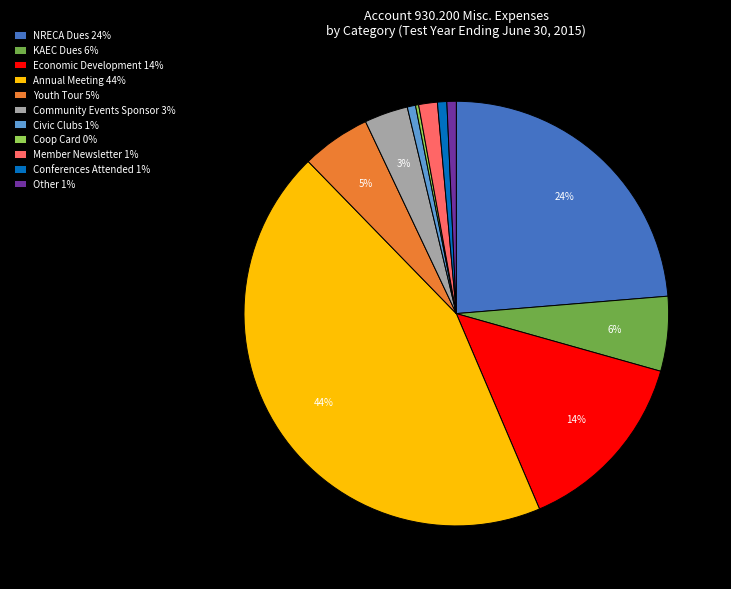

To the nearest percent, what is the combined percentage of Annual Meeting and Other?

45%